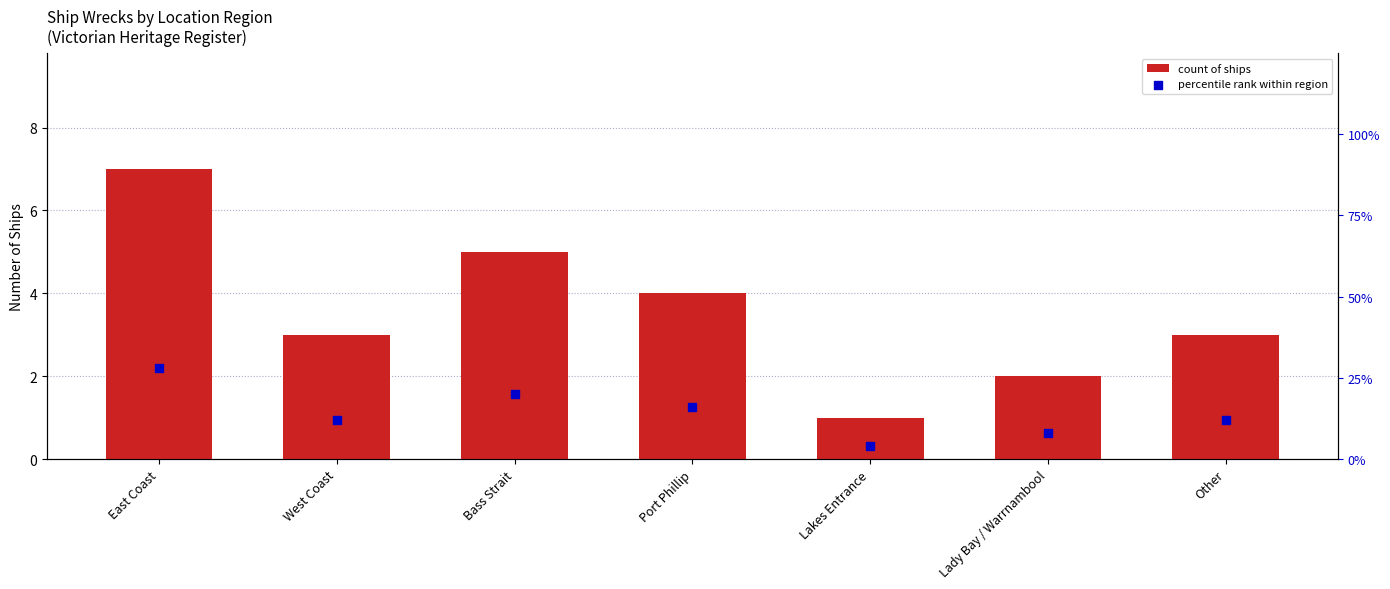

At how many categories does at least one series exceed 14?

3